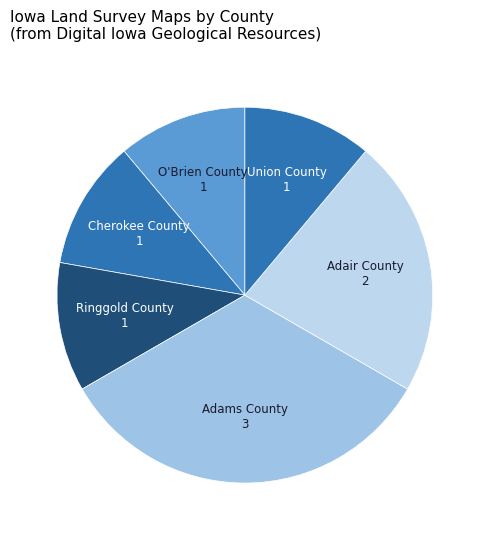

Is there a majority slice in this chart?

No